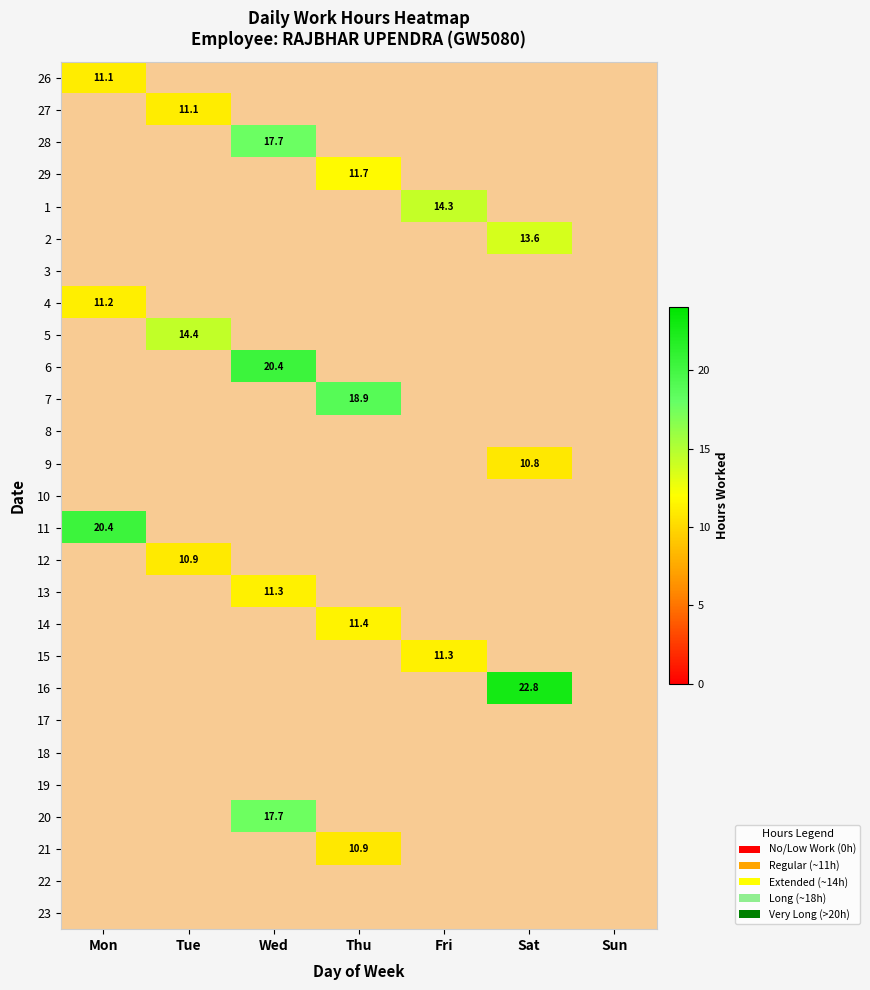

The value of 26 at Mon is 11.1. True or false?

True